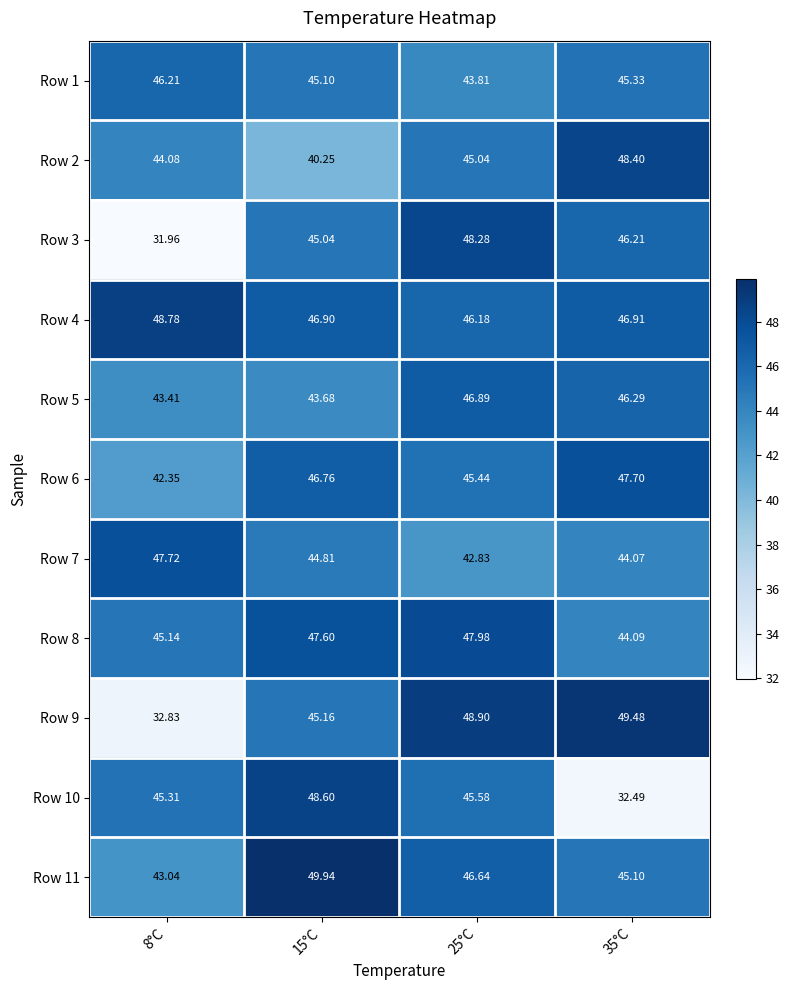

At which category does the chart reach its peak across all series?

15°C